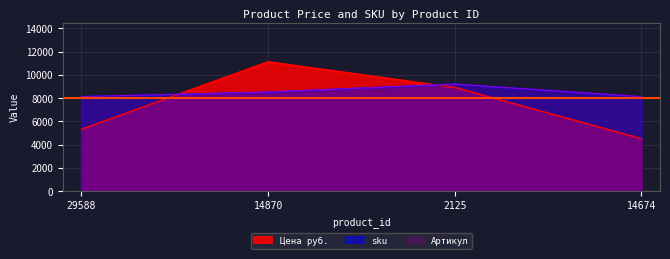

Rank the series at 2125 from highest to lowest value.

sku, Артикул, Цена руб.